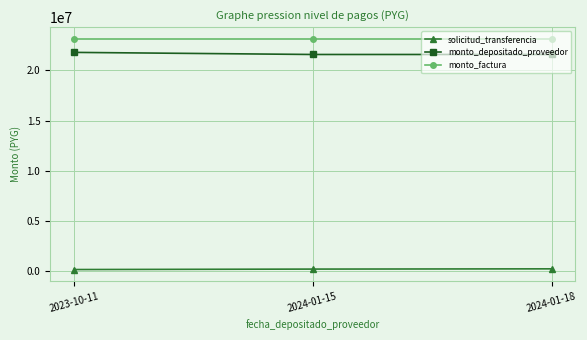

What are all the series names shown in the legend?

solicitud_transferencia, monto_depositado_proveedor, monto_factura